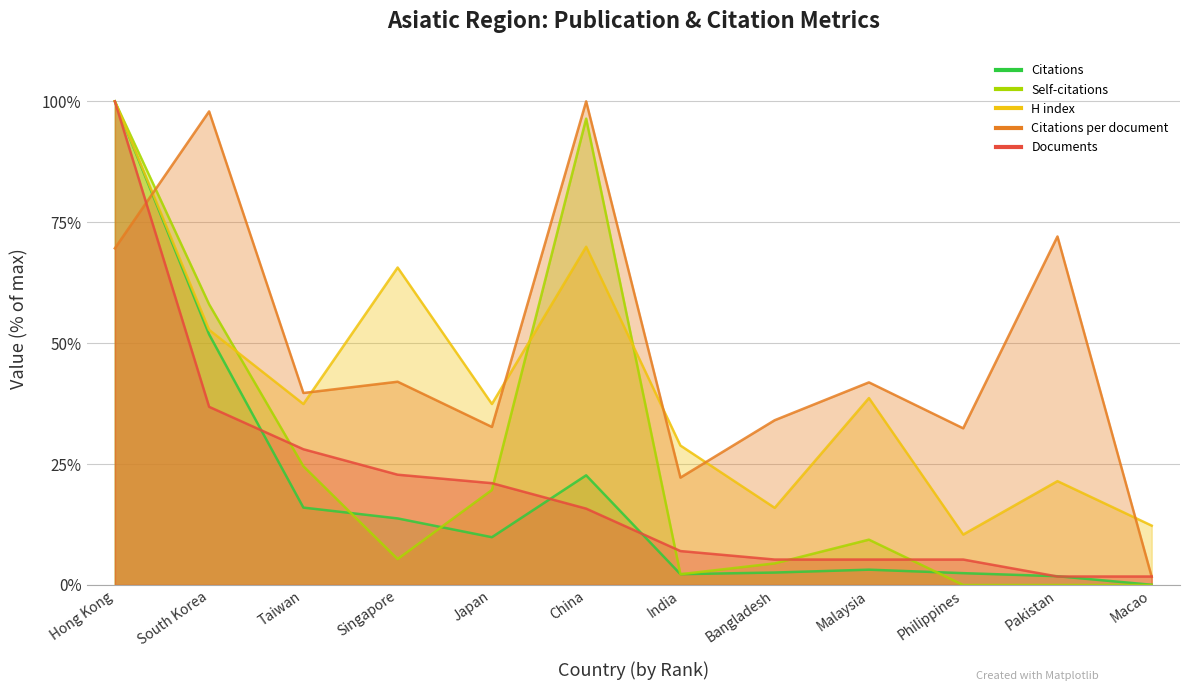

In Self-citations, how many points are lower than both neighbors (excluding endpoints)?

2